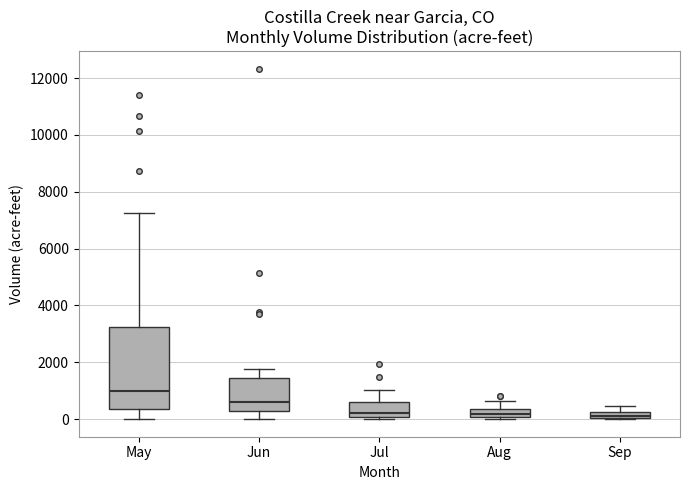

Comparing the boxes themselves (not the whiskers), which one is the tallest?

May